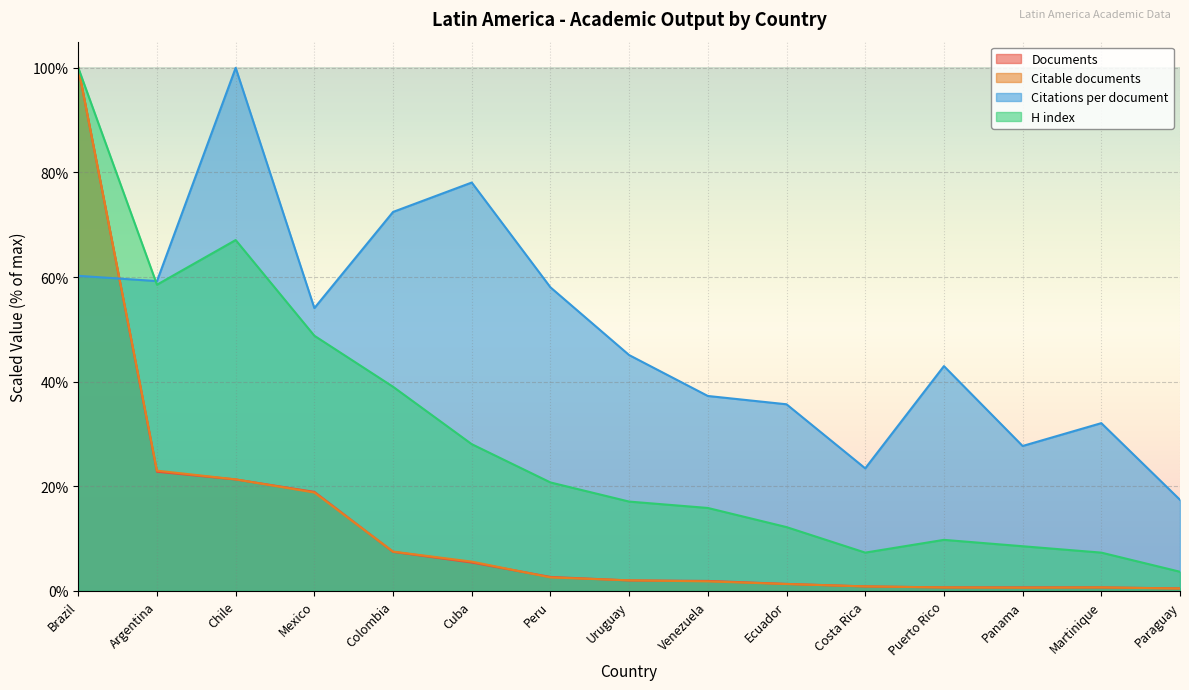

How many intersections are there between Documents and Citable documents?

7